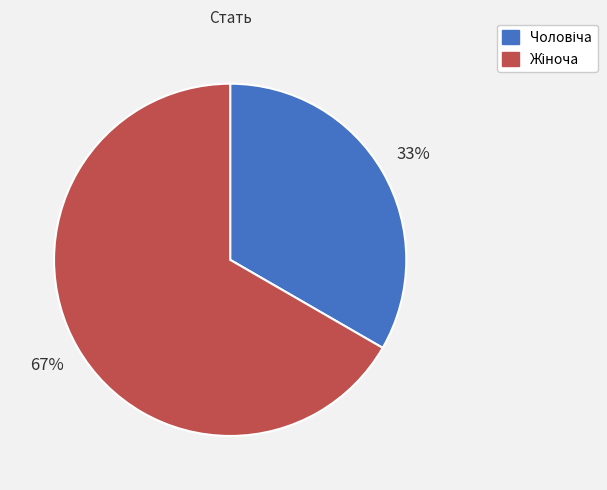

The Чоловіча slice represents 46% of the pie. True or false?

False